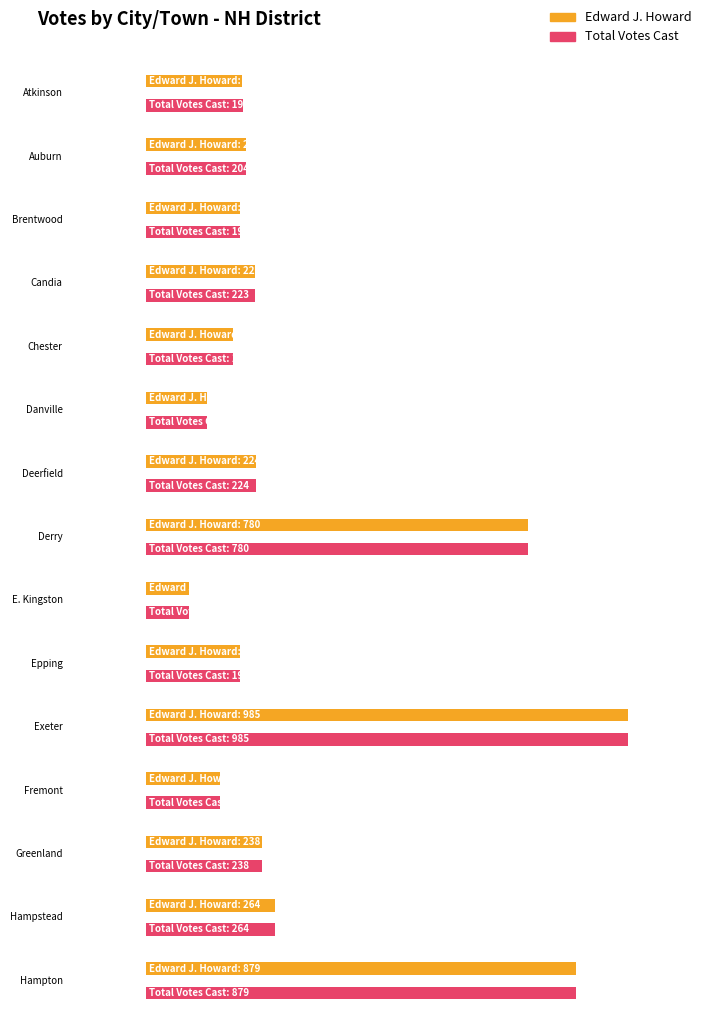

True or false: Total Votes Cast has a value of 283 at Exeter.

False